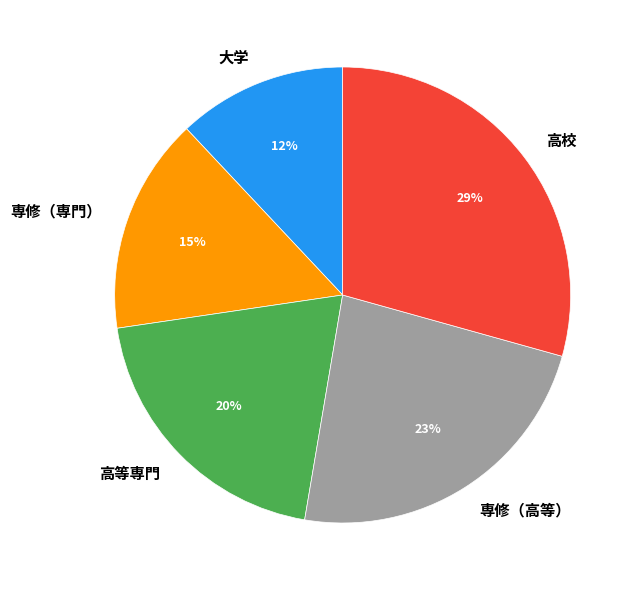

Rank the categories by value from highest to lowest.

高校, 専修（高等）, 高等専門, 専修（専門）, 大学